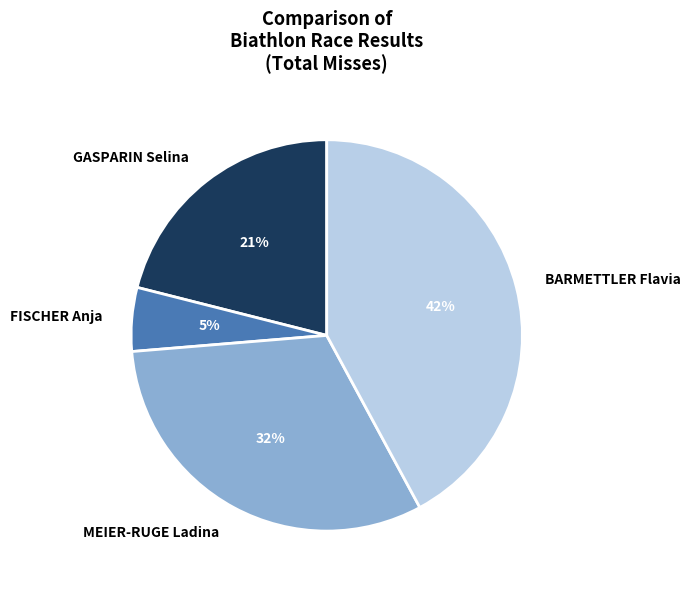

Count the number of slices in the pie.

4